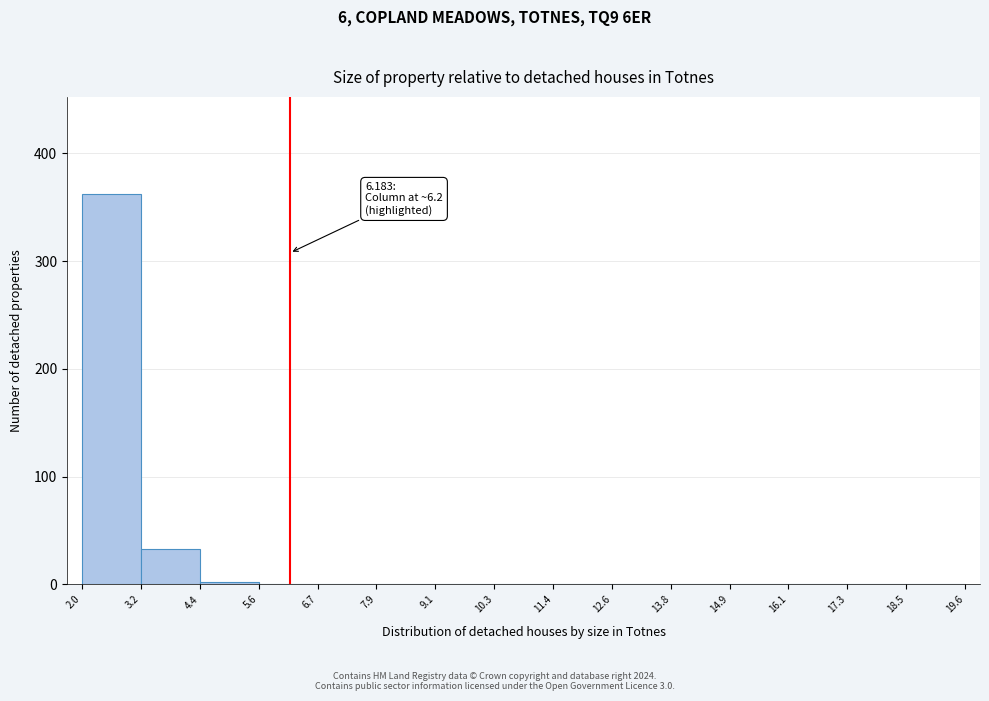

Over which range of the x-axis is the bar tallest?

2.0 to 3.2